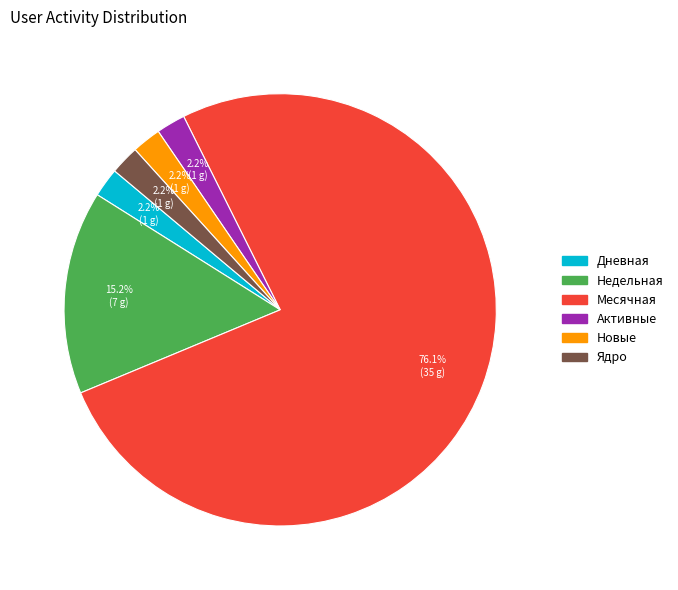

Count the number of slices in the pie.

6